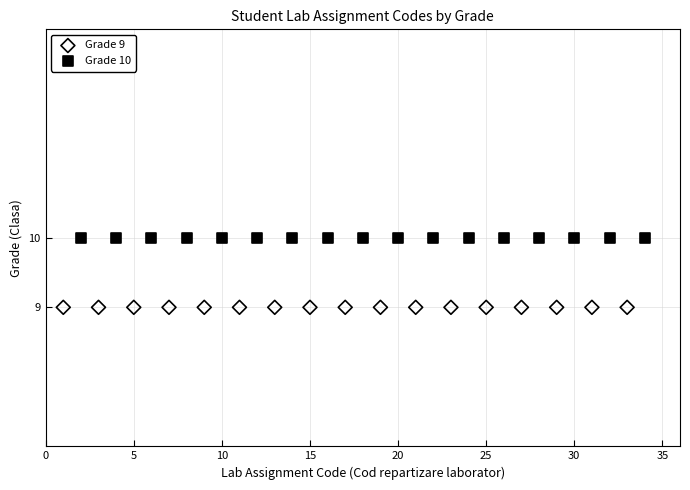

Which series reaches the minimum Y coordinate?

Grade 9